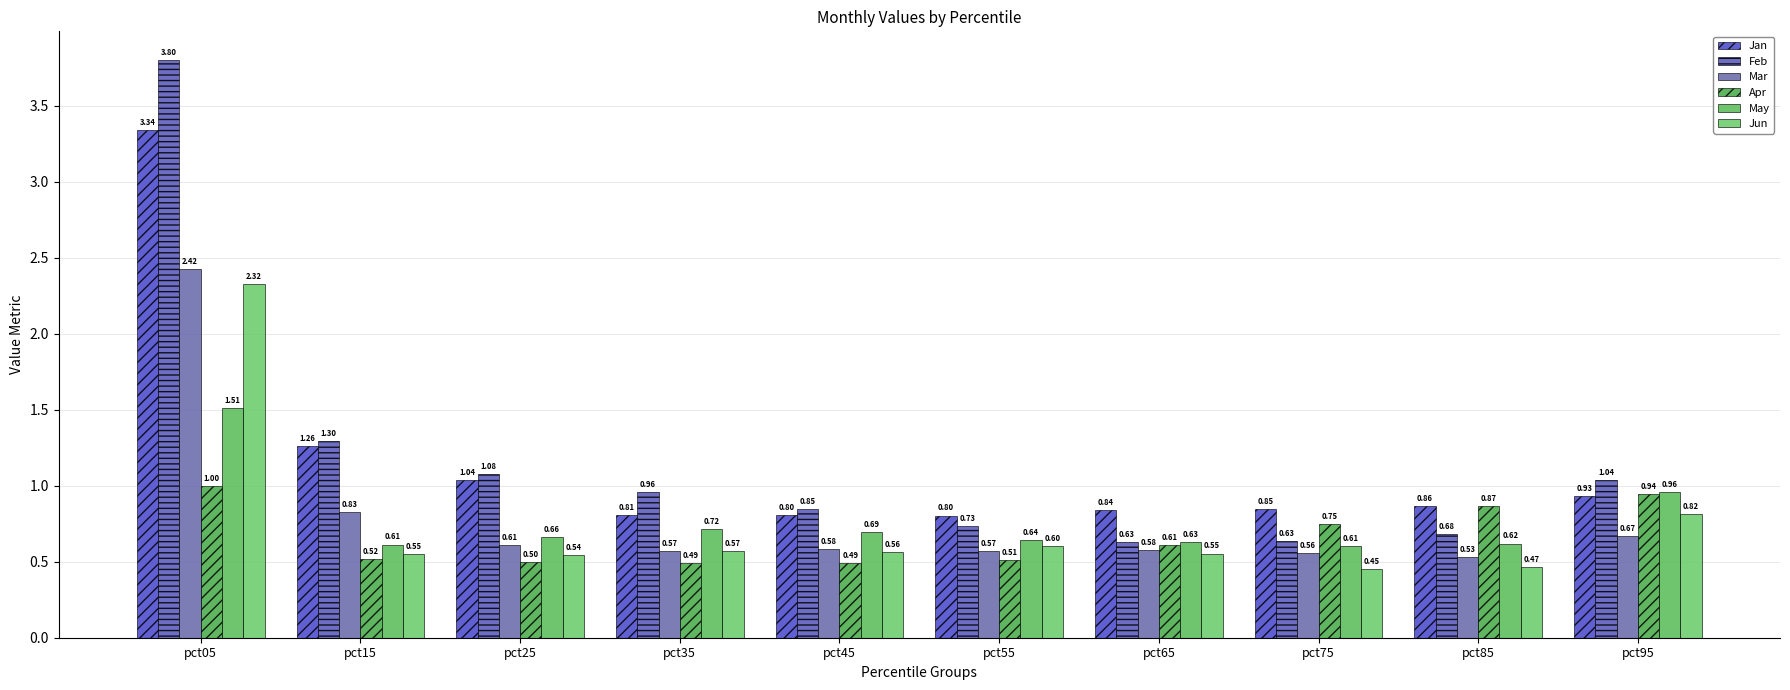

At which label is Mar closest to 1?

pct15